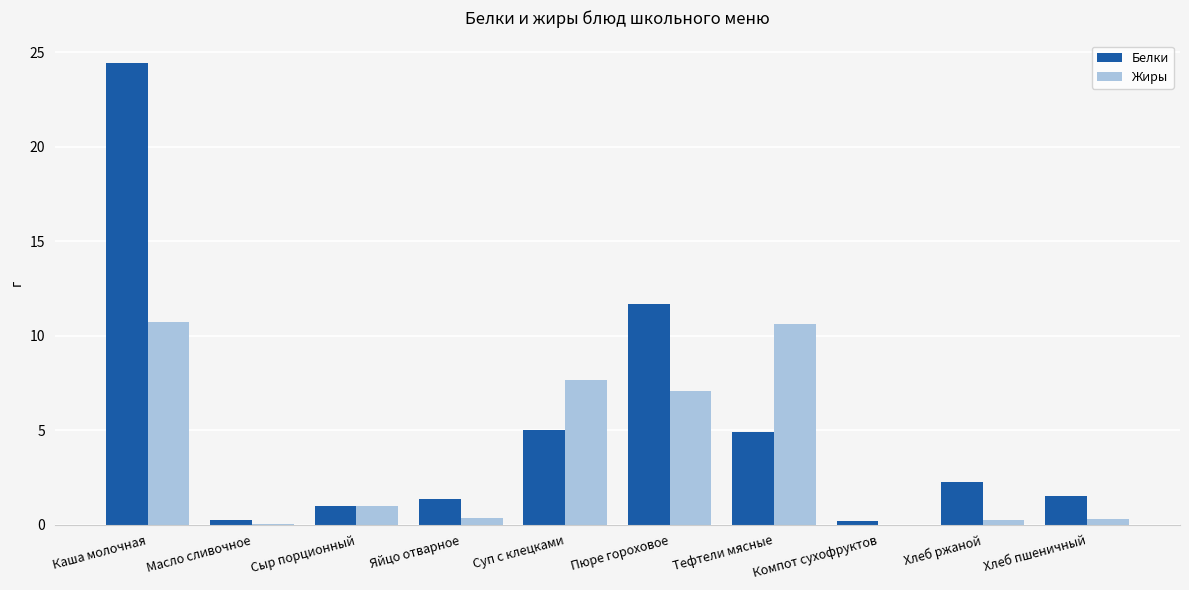

At which label is Белки closest to 12?

Пюре гороховое